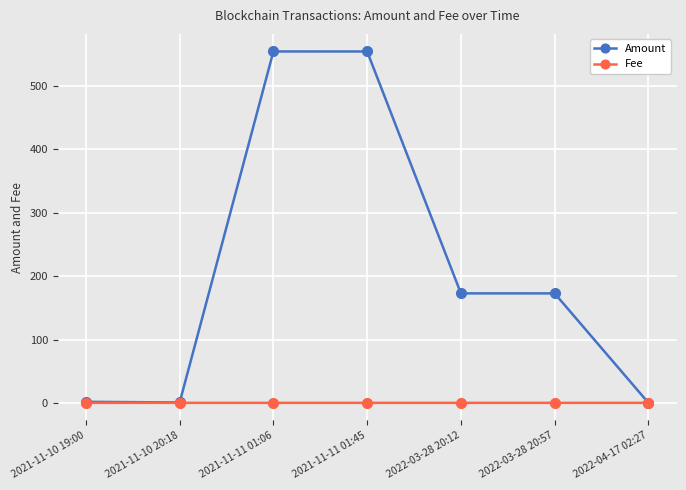

At which label does Amount first exceed 172?

2021-11-11 01:06